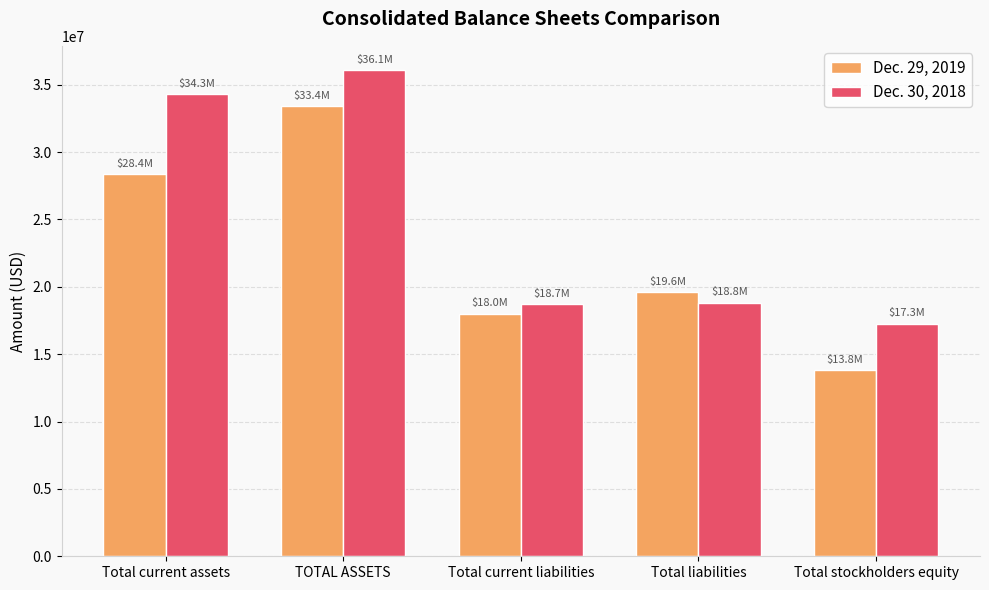

Rank the series at Total stockholders equity from lowest to highest value.

Dec. 29, 2019, Dec. 30, 2018